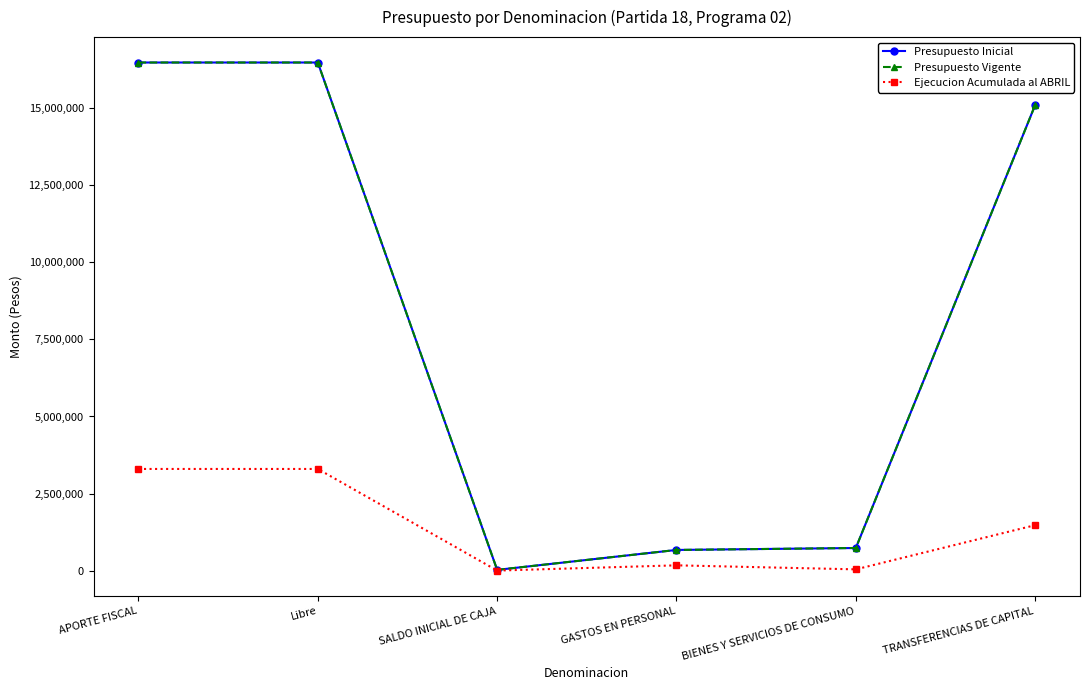

What is the label of the 2nd point from the left?

Libre